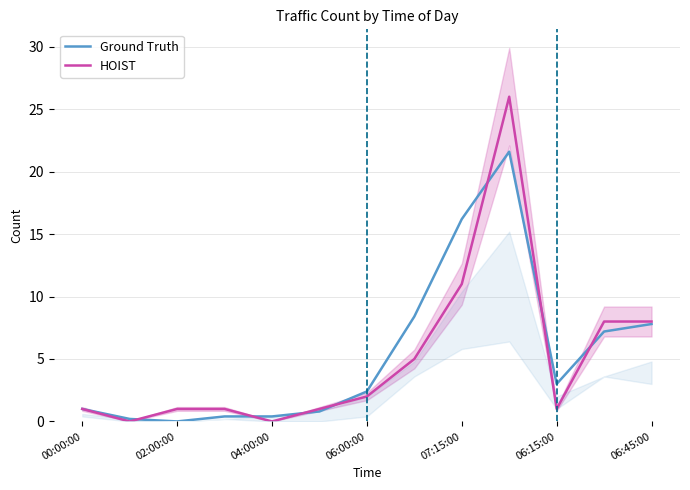

What is the sum of all Ground Truth values?

69.4